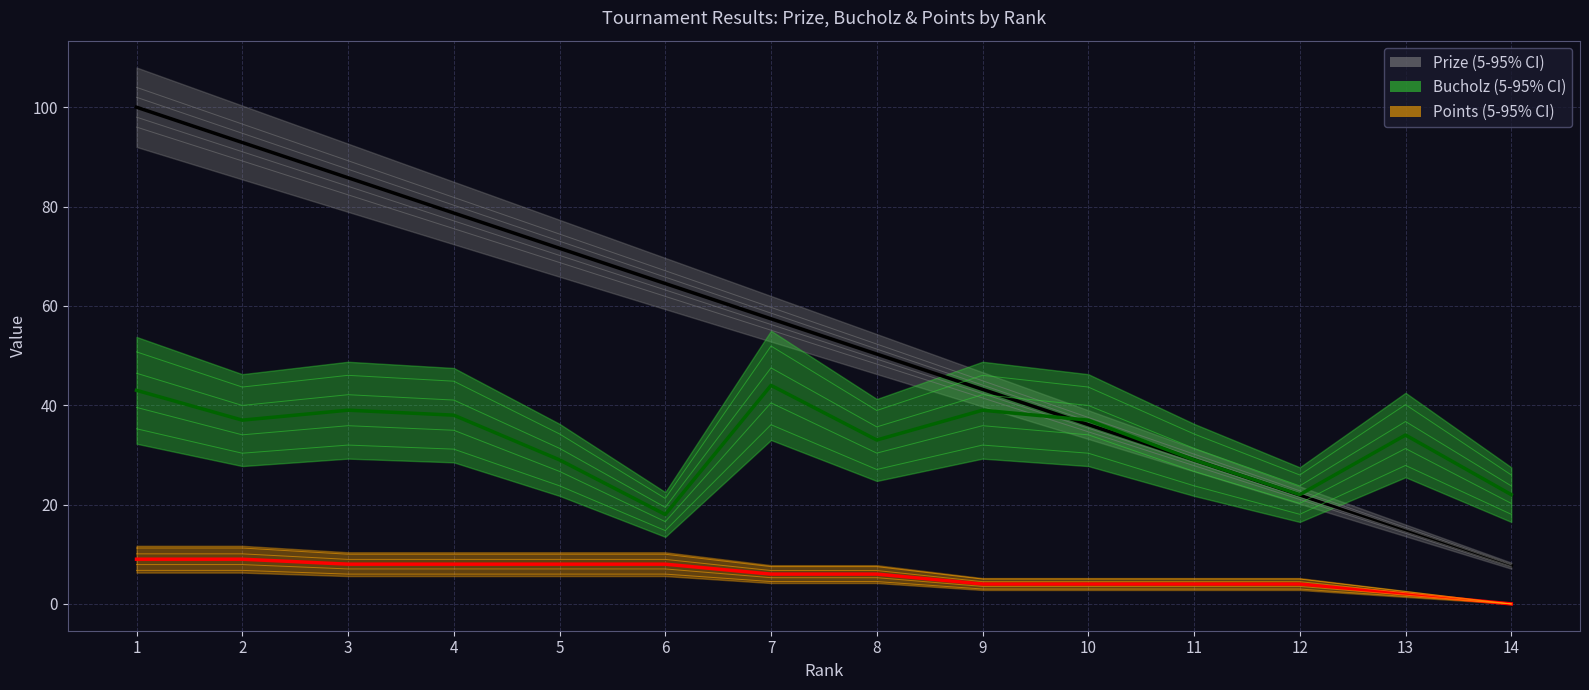

Is this an area chart (filled region under the line)?

No